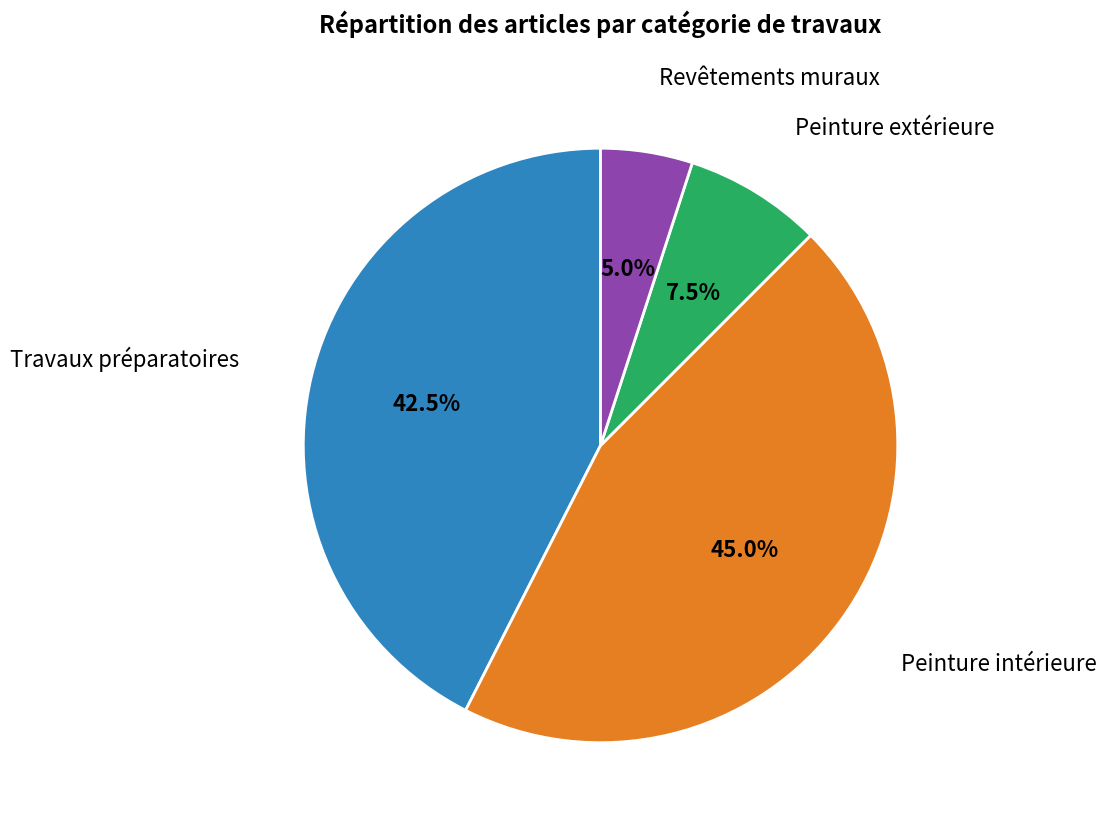

Does any single category account for the majority?

No